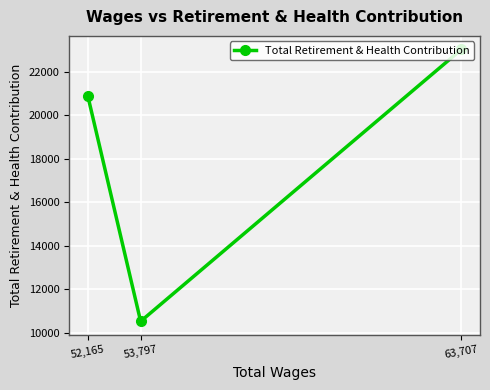

Rank the categories by value from highest to lowest.

63,707, 52,165, 53,797